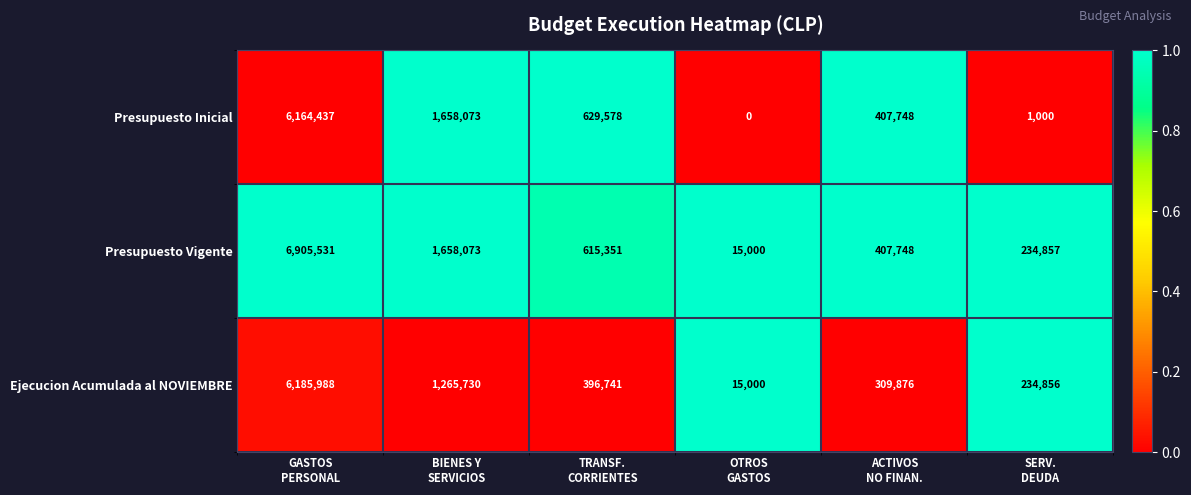

At which category is the sum across all series the highest?

GASTOS
PERSONAL